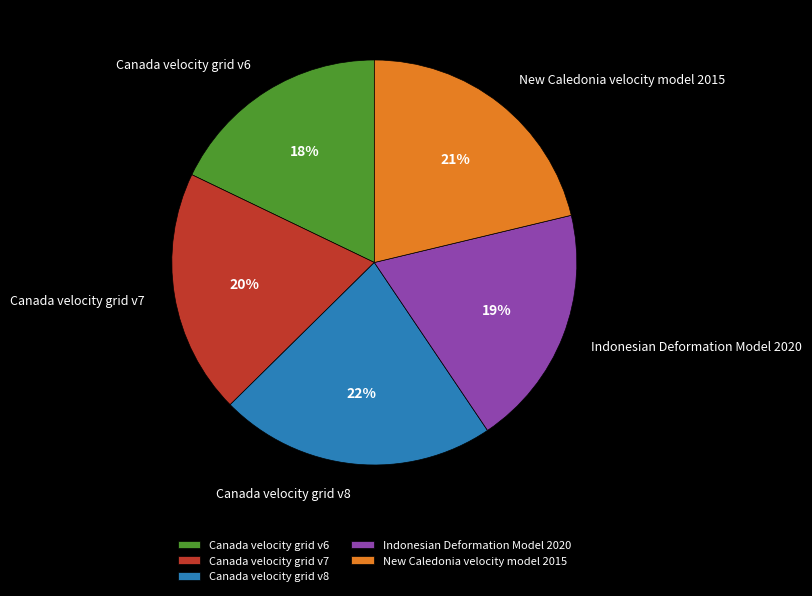

How many slices are in this pie chart?

5